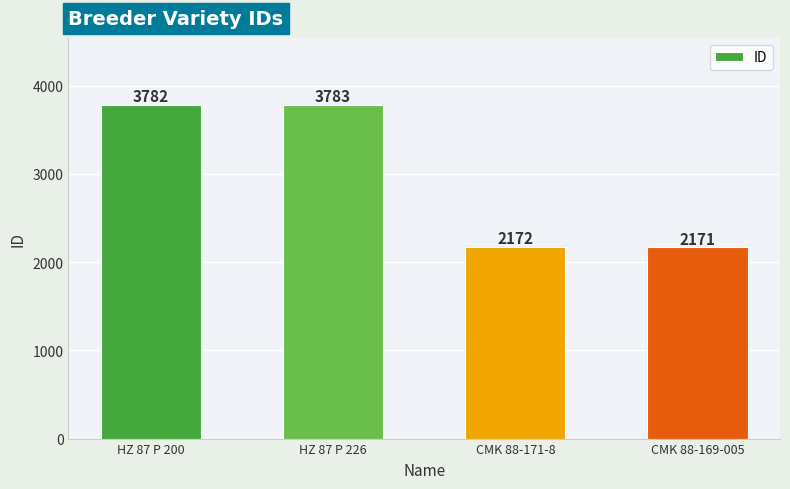

The chart shows a value of 6188 at HZ 87 P 226. True or false?

False